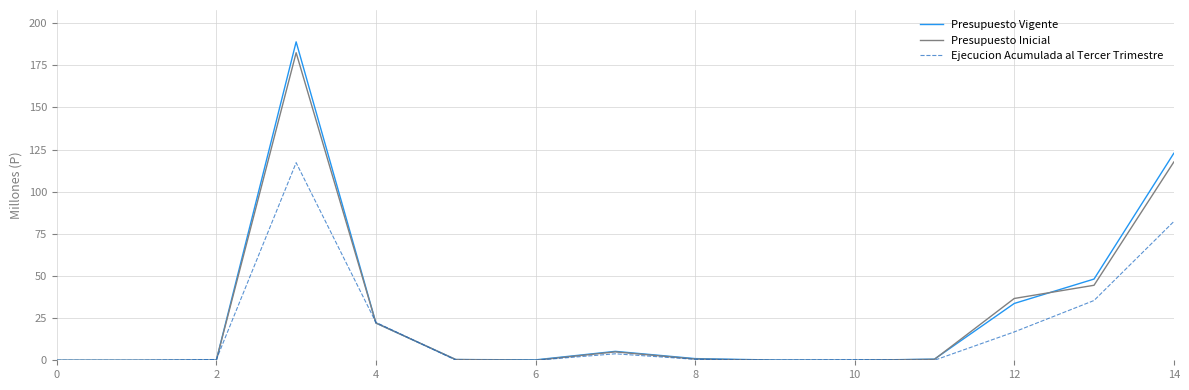

Does the chart display data point markers on the line(s)?

No